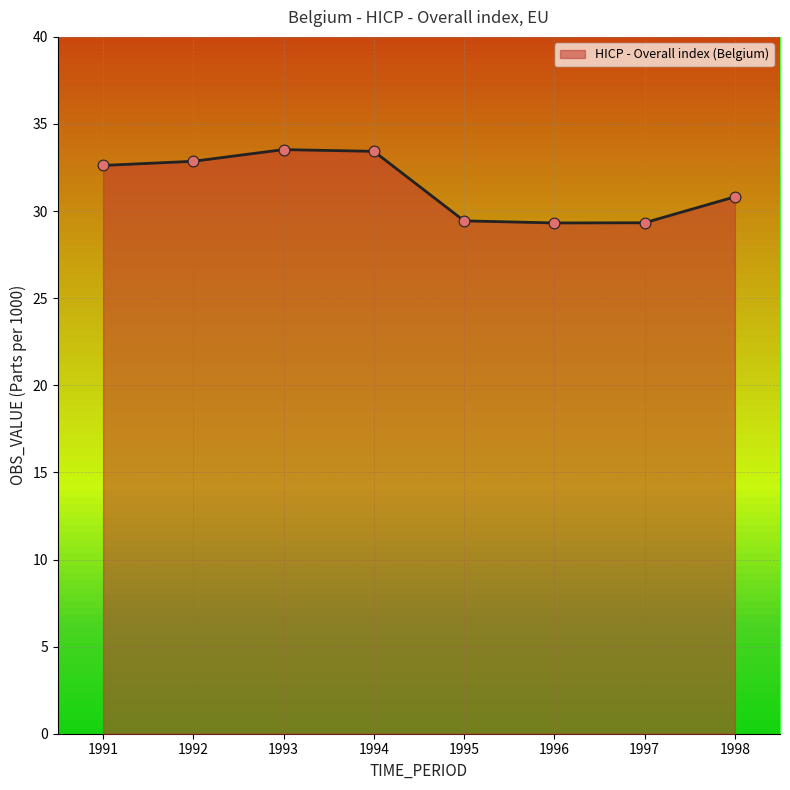

What is the change in value from 1997 to 1998?

+1.5